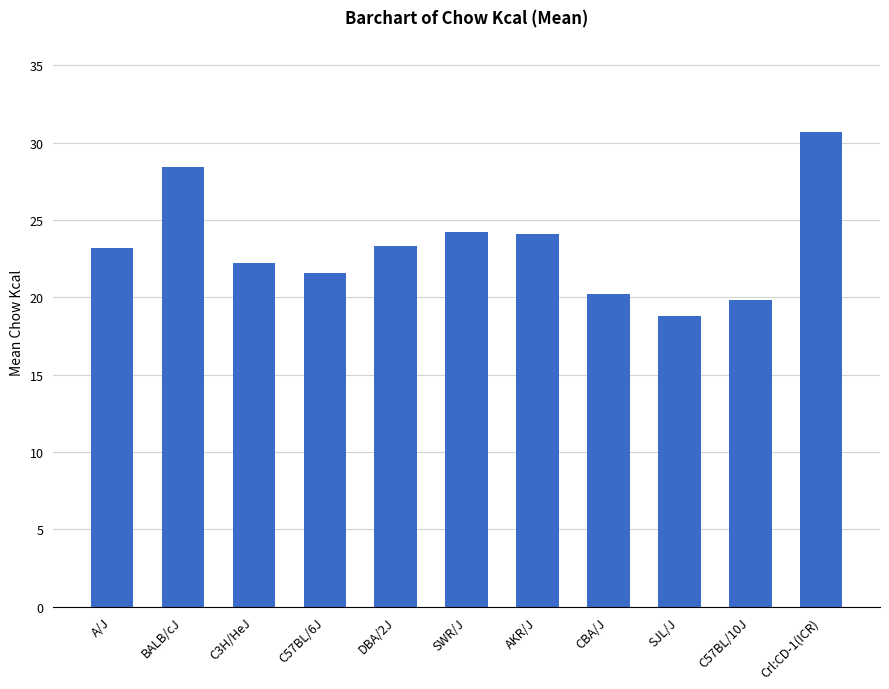

Which has a higher value, AKR/J or BALB/cJ?

BALB/cJ